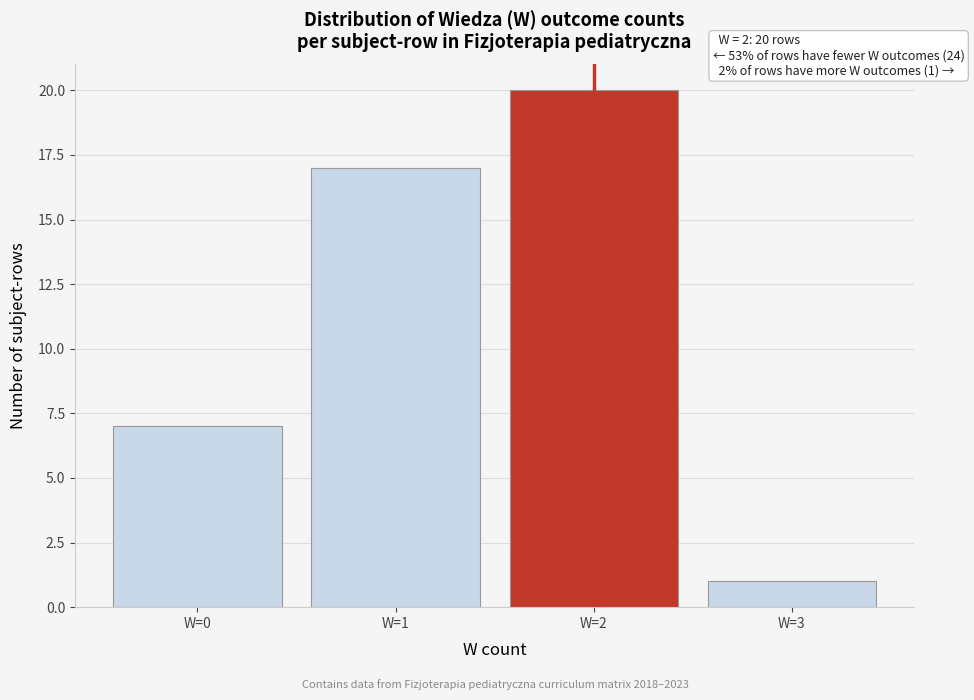

Which range on the x-axis has the tallest bar?

1.5 to 2.5